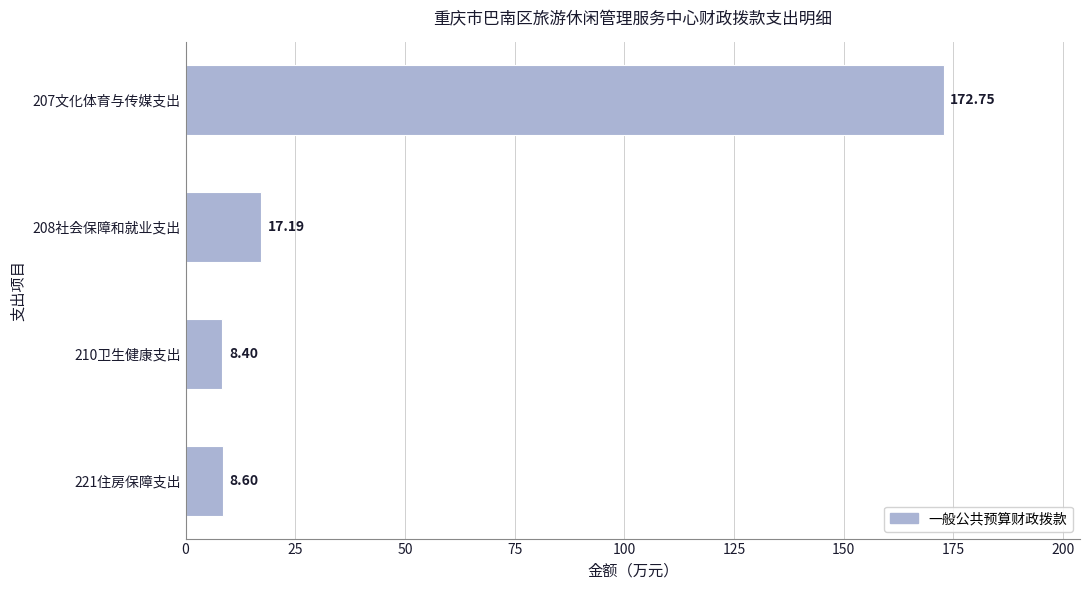

What is the change in value from 207文化体育与传媒支出 to 208社会保障和就业支出?

-155.6